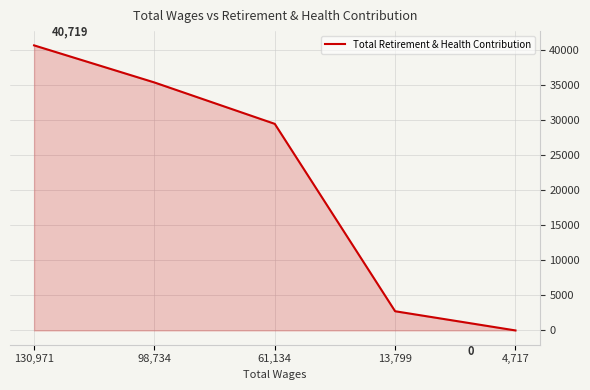

List the labels in order of value, smallest first.

4,717, 13,799, 61,134, 98,734, 130,971